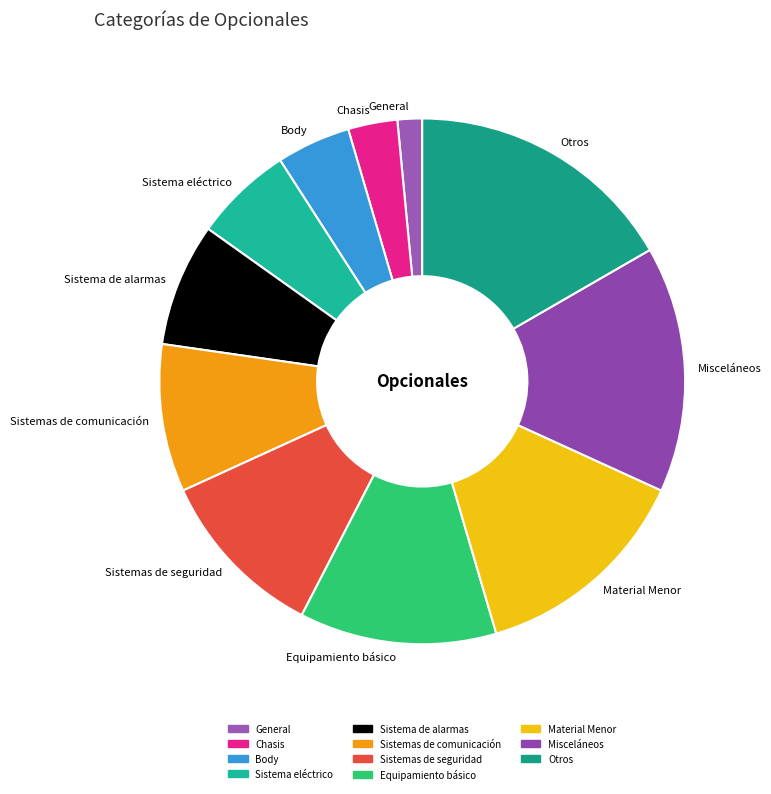

Which has a higher value, Body or Misceláneos?

Misceláneos